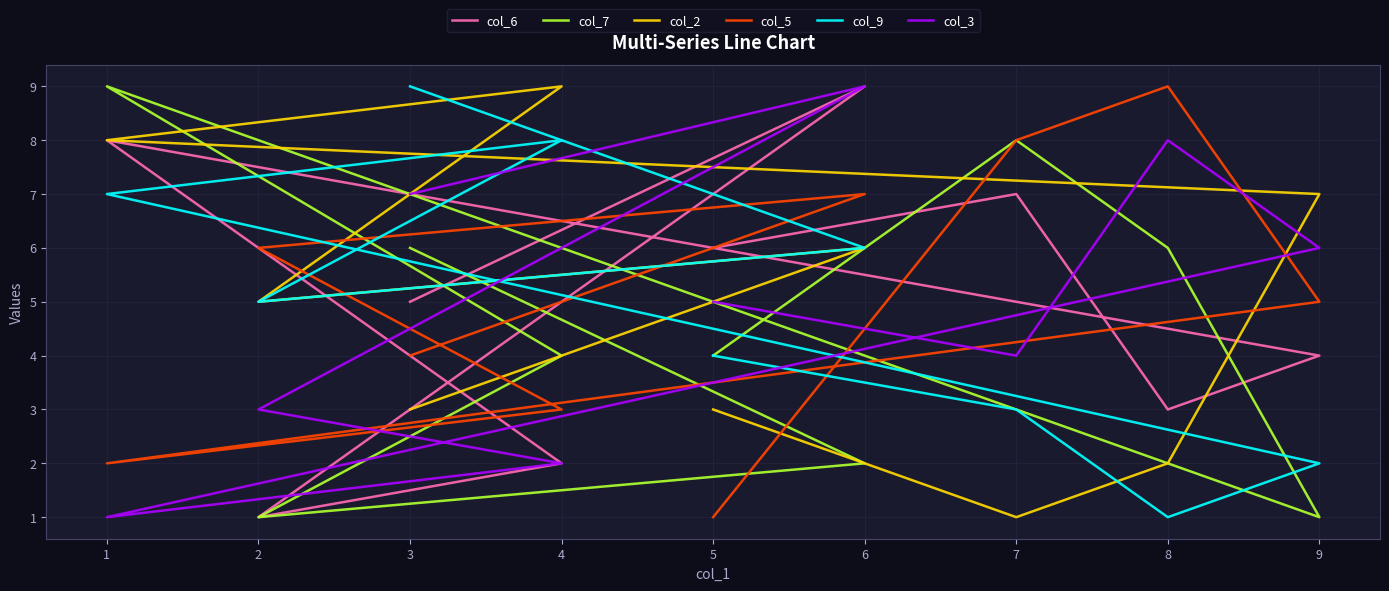

What are all the series names shown in the legend?

col_6, col_7, col_2, col_5, col_9, col_3